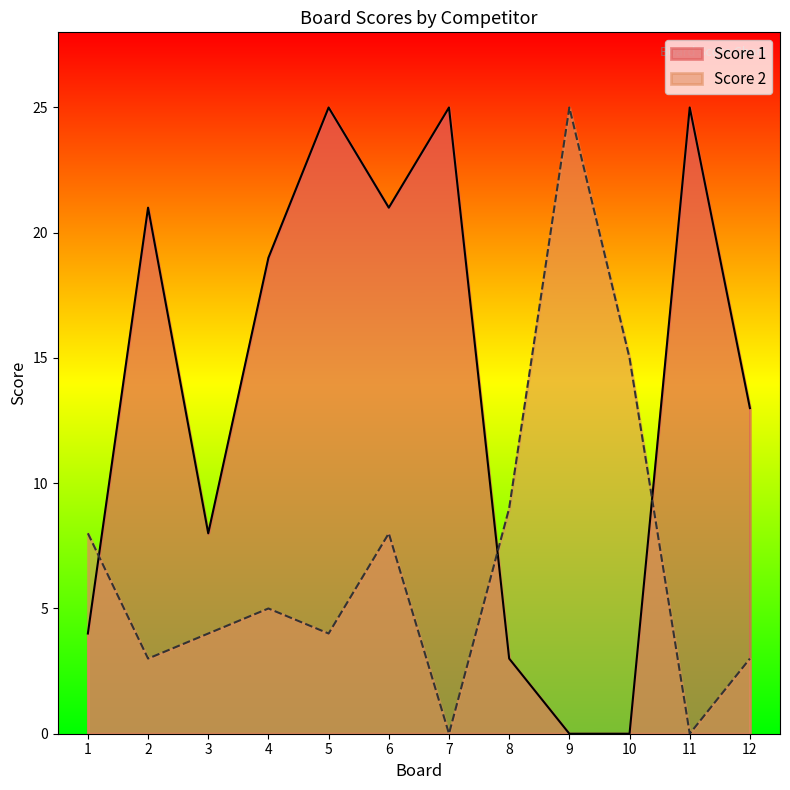

The Score 2 series shows -8 at 7. True or false?

False